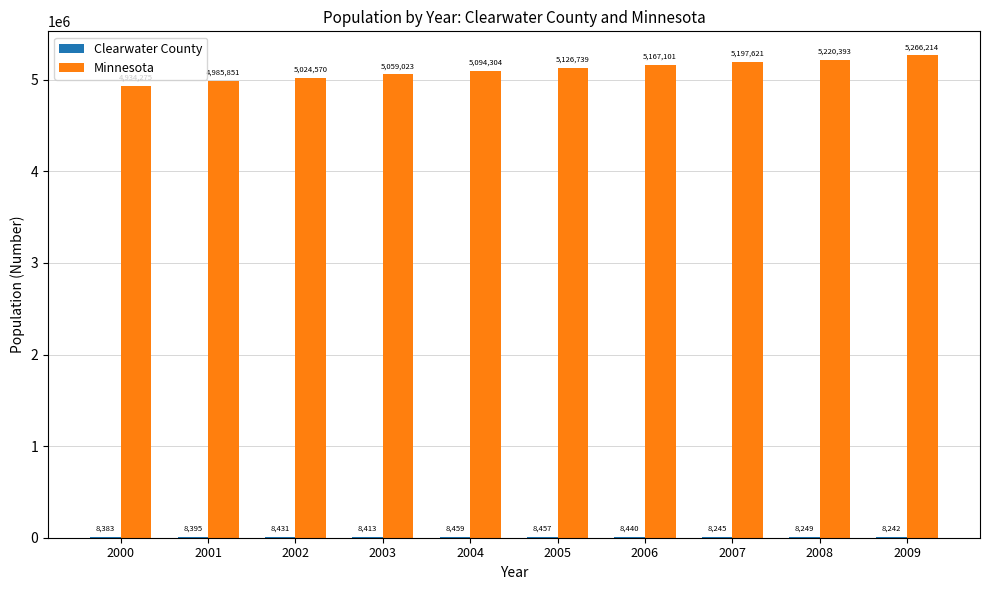

What is the spread (max minus min) of values at 2001?

4977456